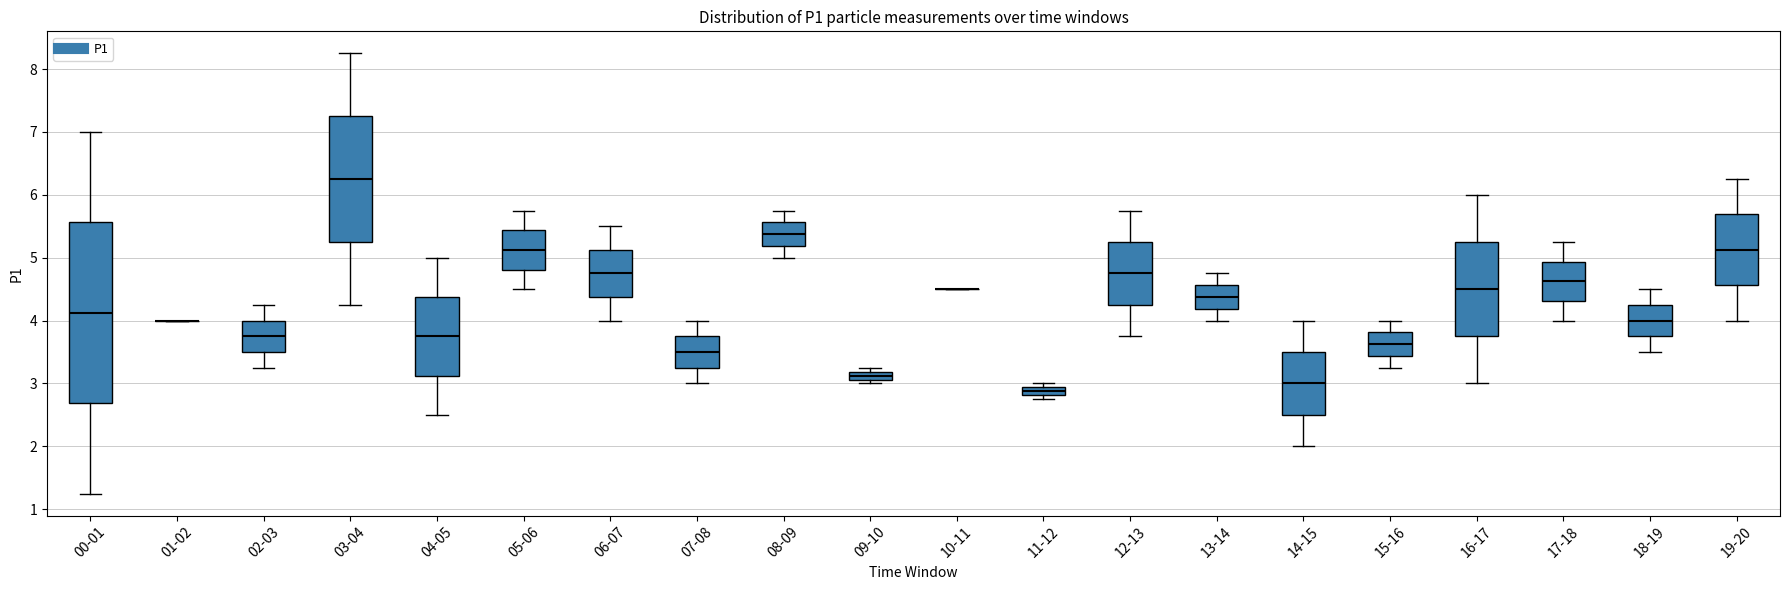

Comparing the boxes themselves (not the whiskers), which one is the tallest?

00-01